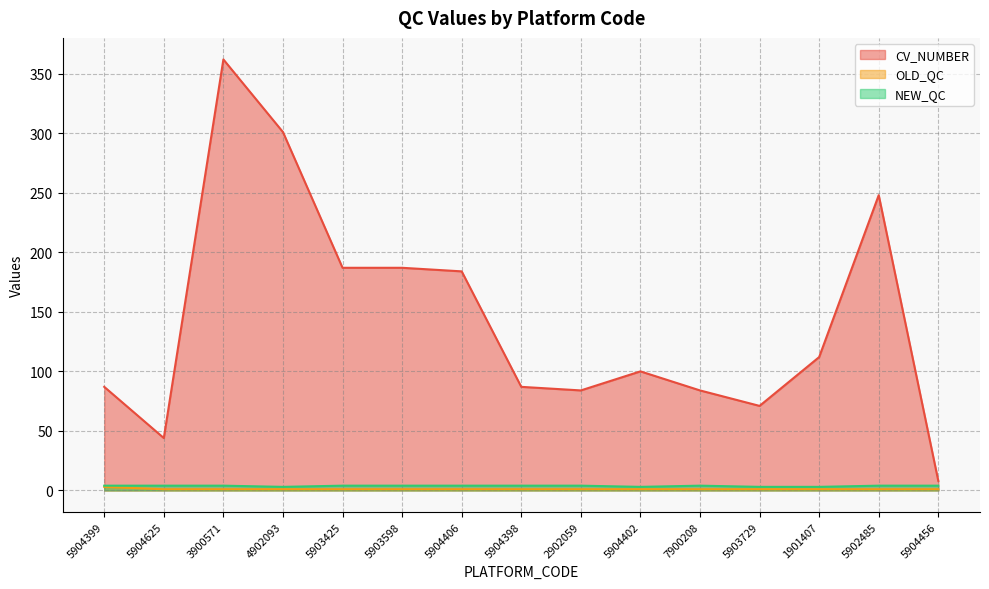

What is the sum of the NEW_QC values at 2902059 and 4902093?

7